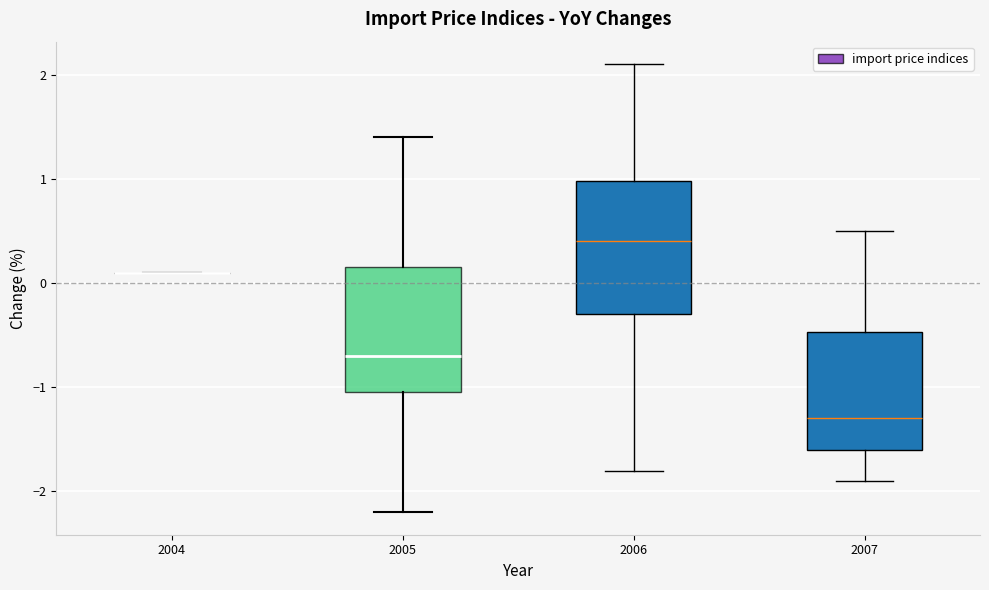

Where is the upper edge of the box at x = 2007 on the y-axis? The values are not printed on the chart, so give them approximately, as read against the axis.

-0.5